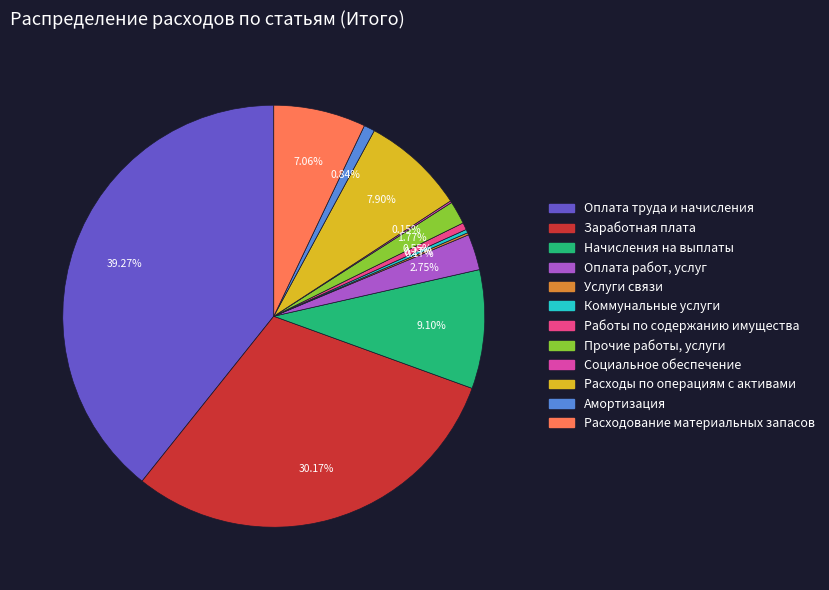

The Начисления на выплаты slice represents 3% of the pie. True or false?

False